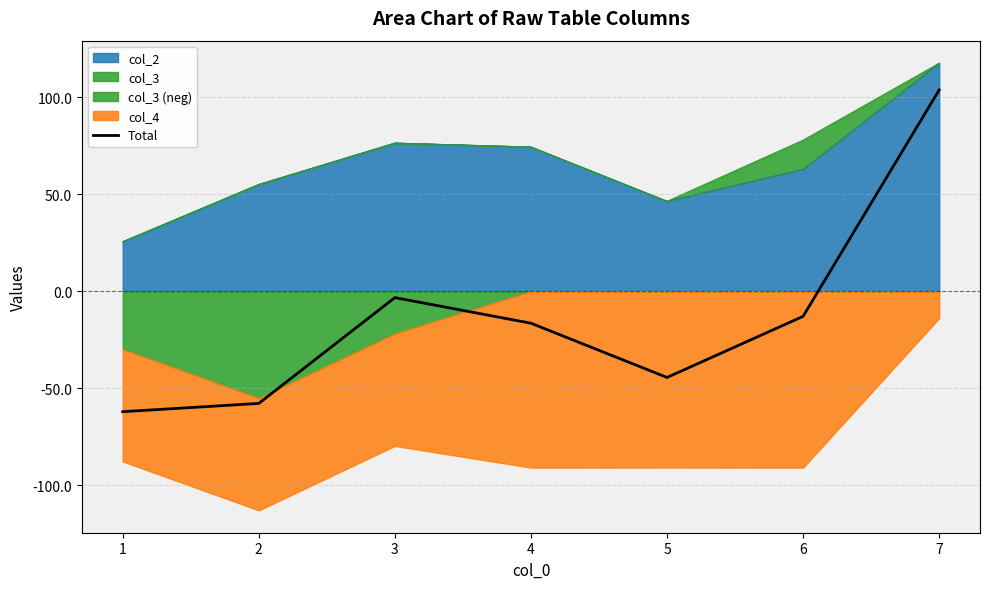

Which label corresponds to the smallest value in the chart?

1